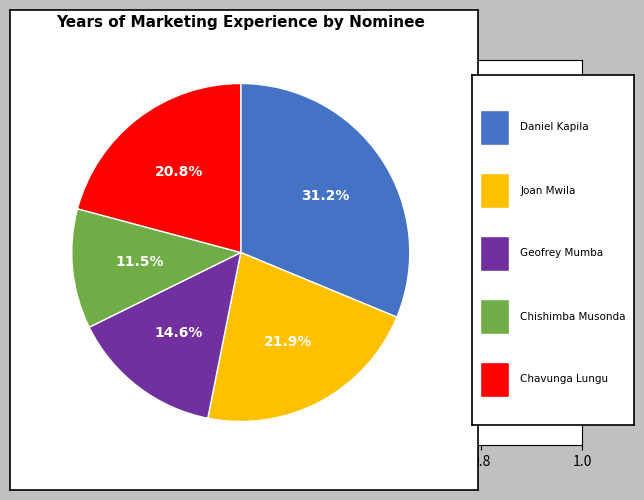

Does any single category account for the majority?

No